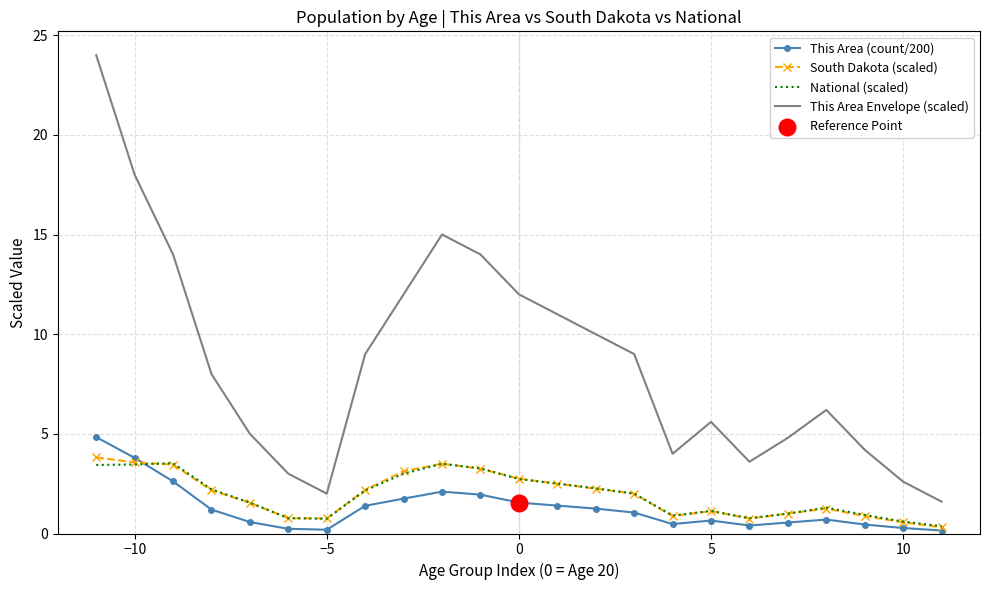

Which series has the largest total across all categories?

This Area Envelope (scaled)